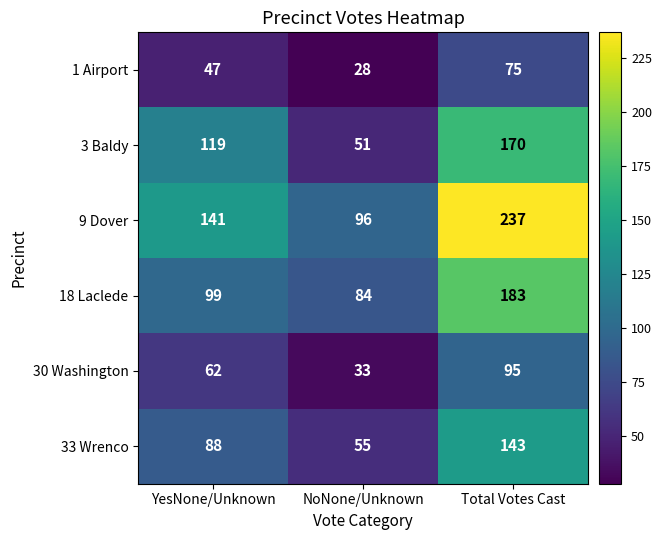

Rank the series by their maximum value, from lowest to highest.

1 Airport, 30 Washington, 33 Wrenco, 3 Baldy, 18 Laclede, 9 Dover